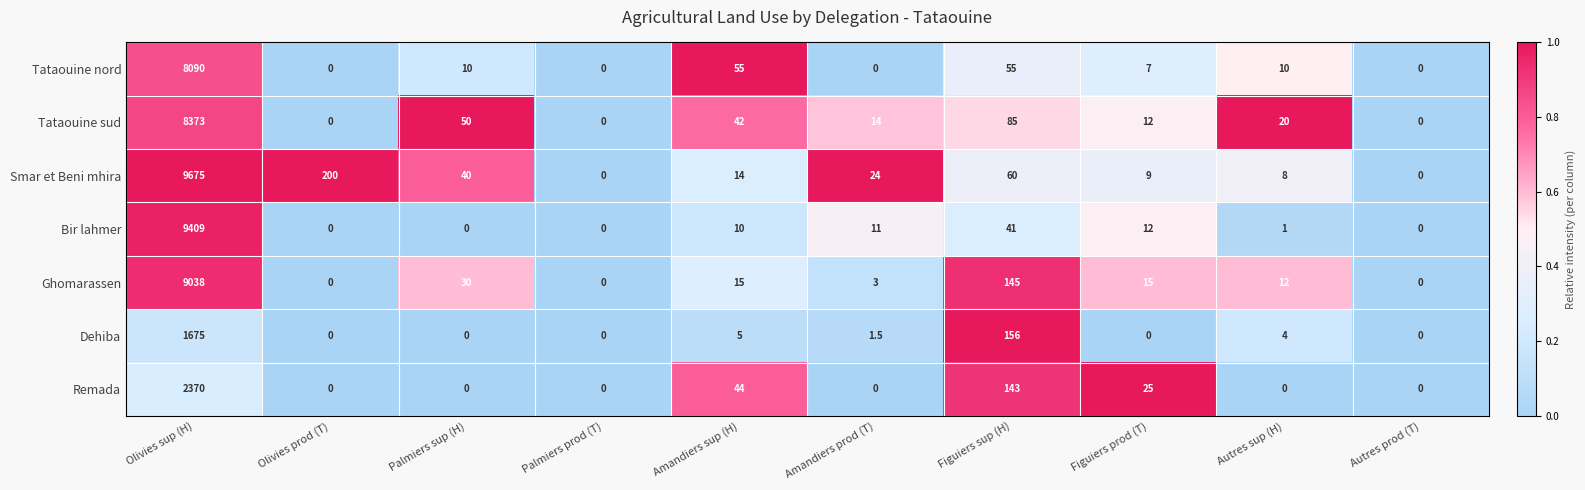

What is the difference between the Bir lahmer values at Amandiers sup (H) and Autres sup (H)?

9.0